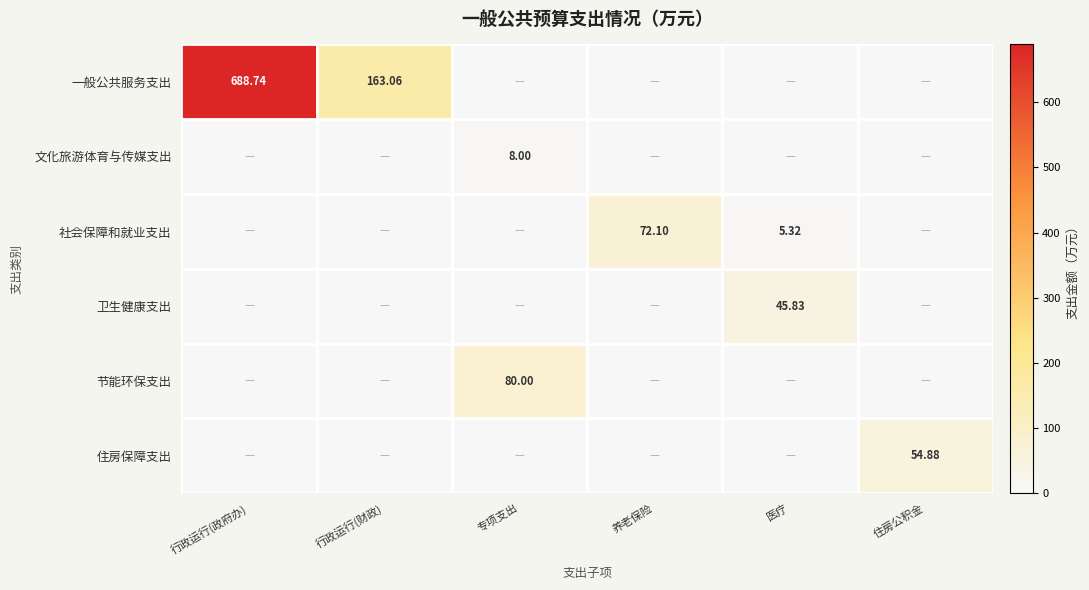

Is the value of 卫生健康支出 at 医疗 greater than the value of 住房保障支出 at 住房公积金?

No